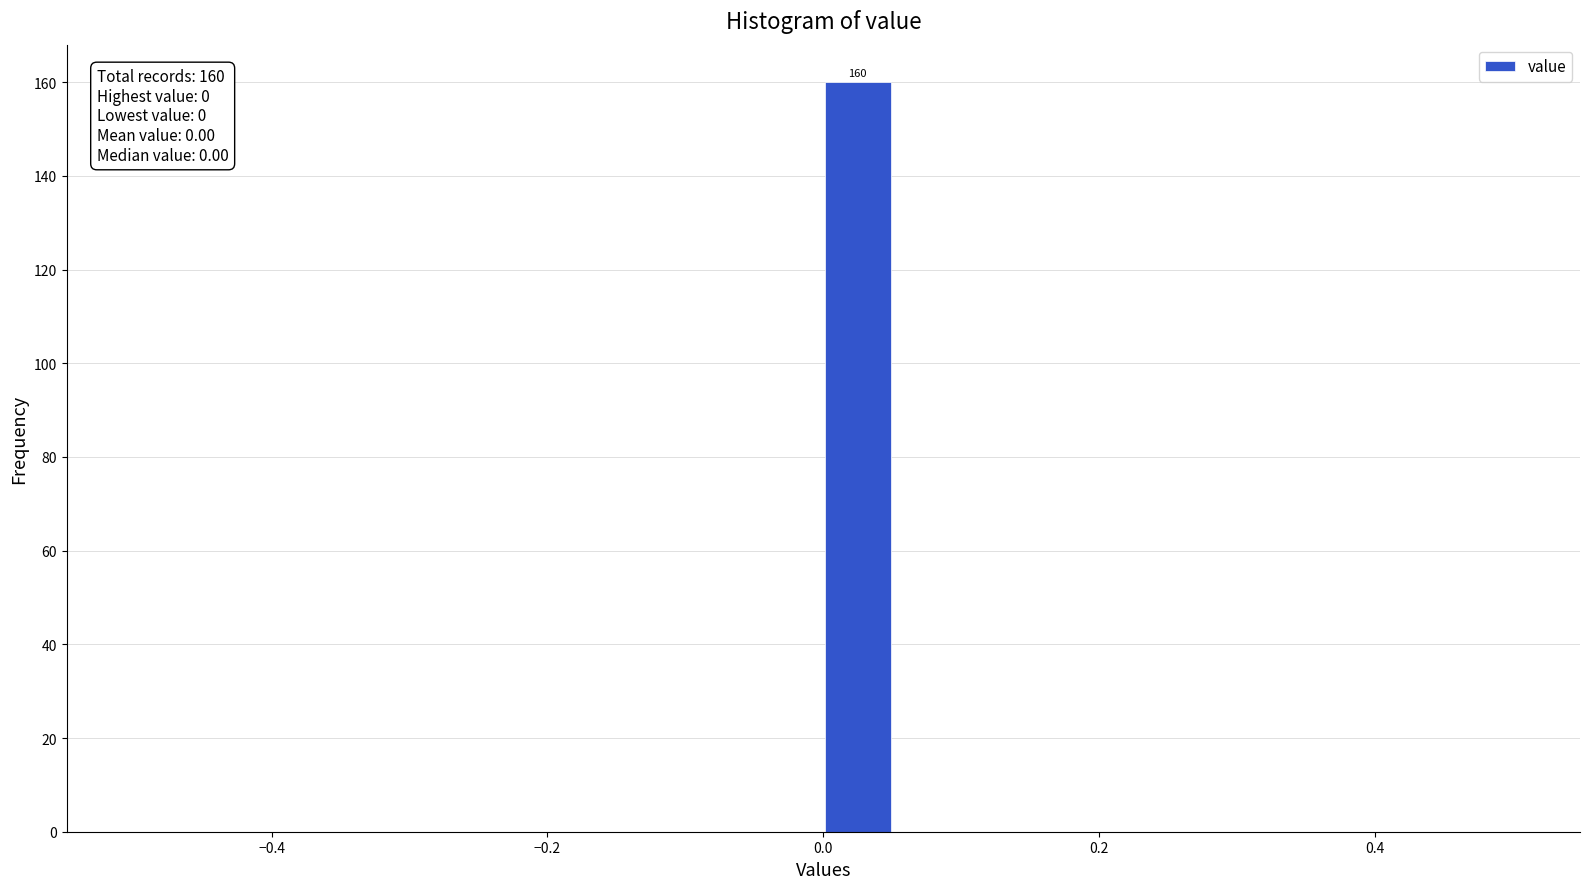

Read against the x-axis, roughly where is the centre of the tallest bar?

0.02